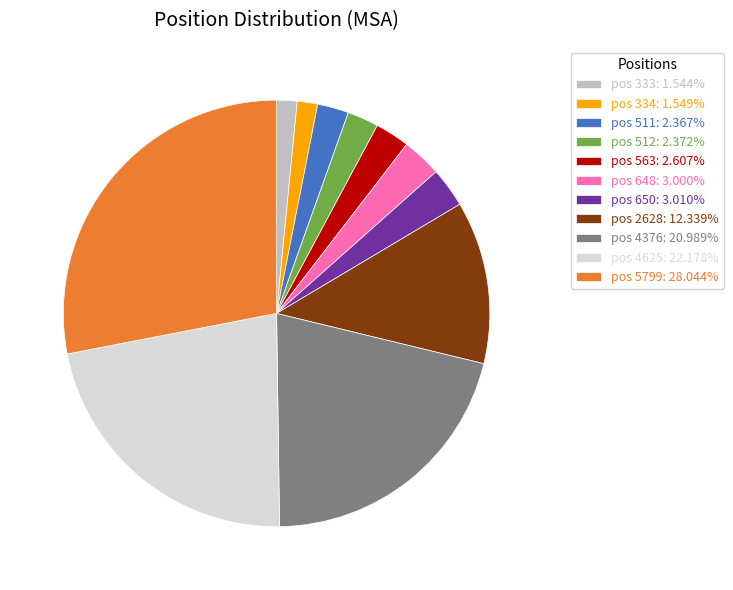

Does any single category account for the majority?

No